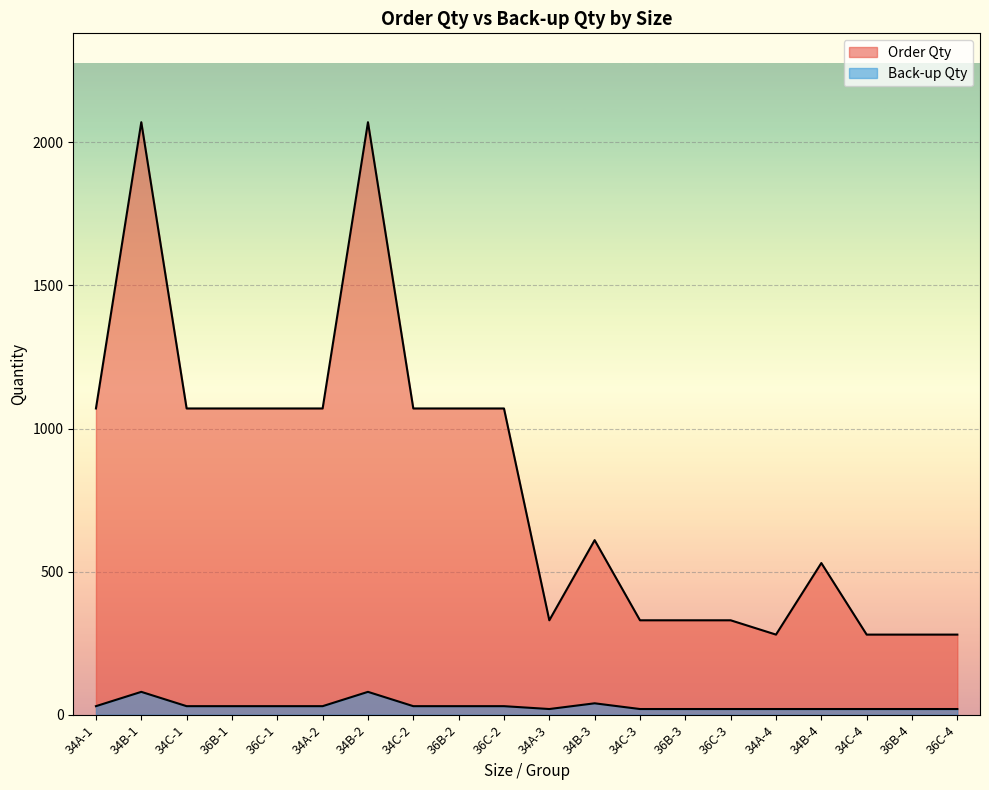

Which series changed the most between 34B-4 and 36C-4?

Order Qty